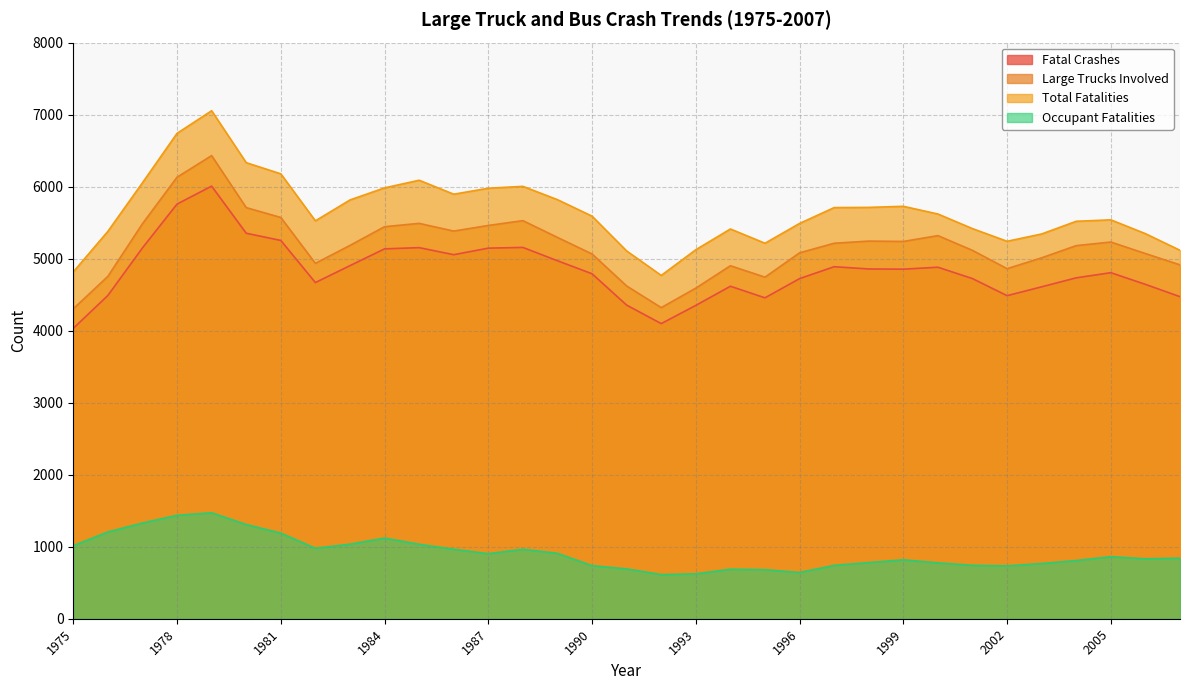

True or false: Large Trucks Involved and Fatal Crashes cross at least once.

False